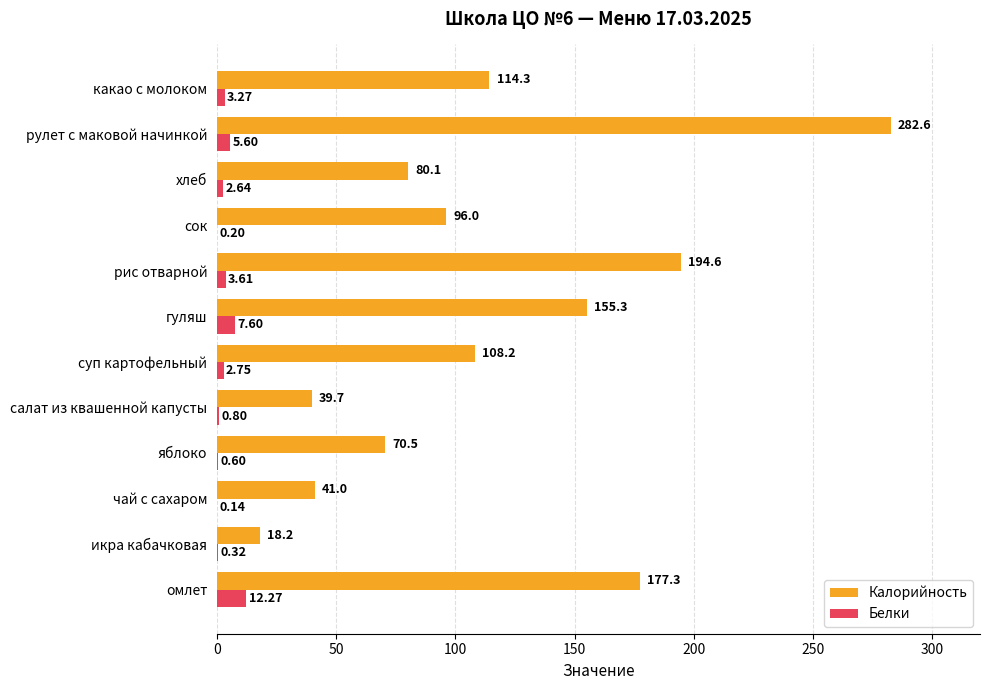

At which category is the sum across all series the highest?

рулет с маковой начинкой